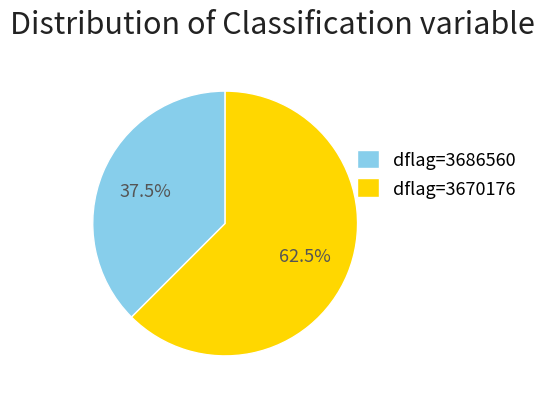

Which slice is the largest?

dflag=3670176